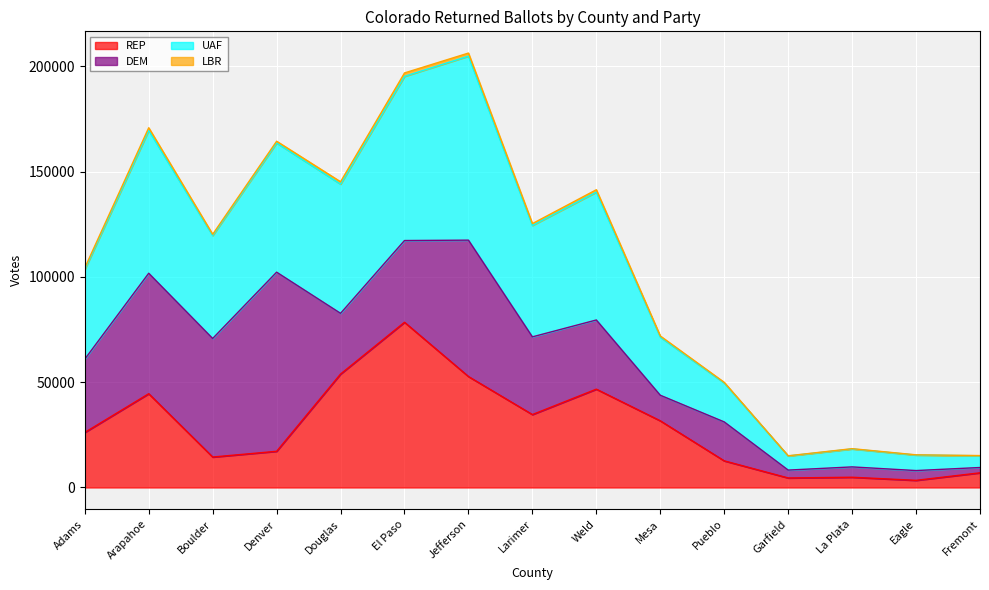

True or false: REP and UAF intersect in this chart.

False